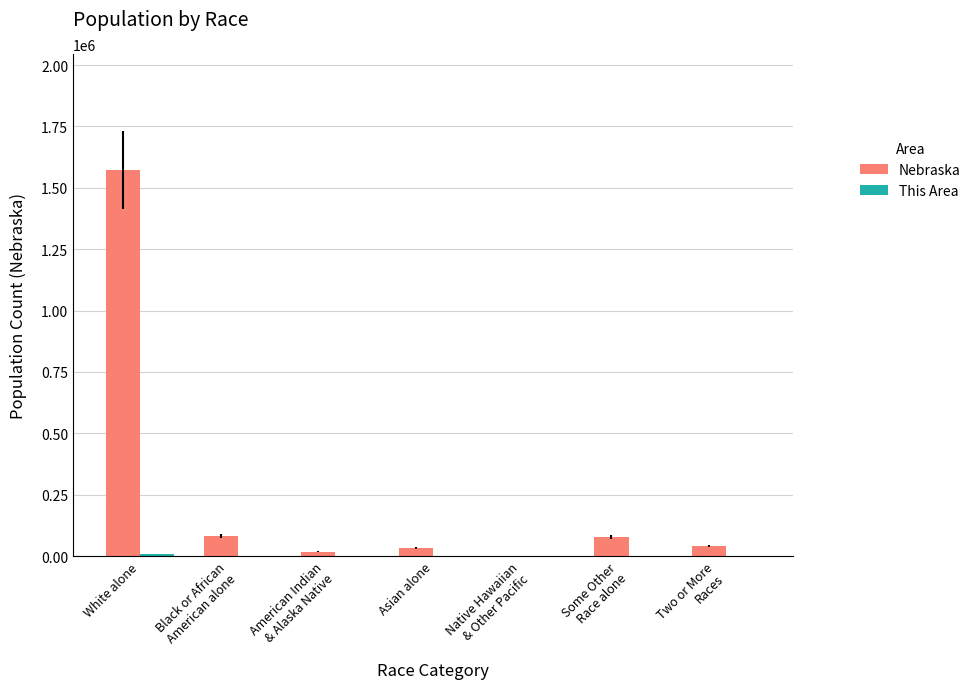

What is the sum of all Nebraska values?

1826341